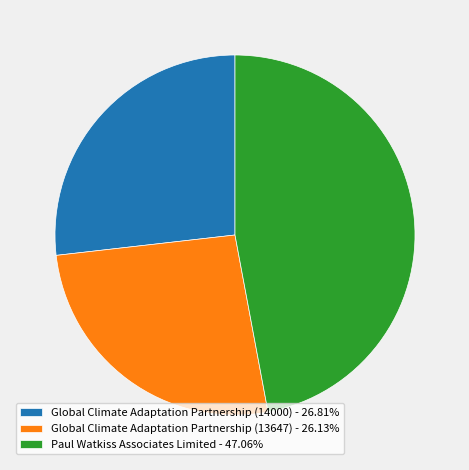

Does Global Climate Adaptation Partnership (14000) - 26.81% account for over 50% of the chart?

No